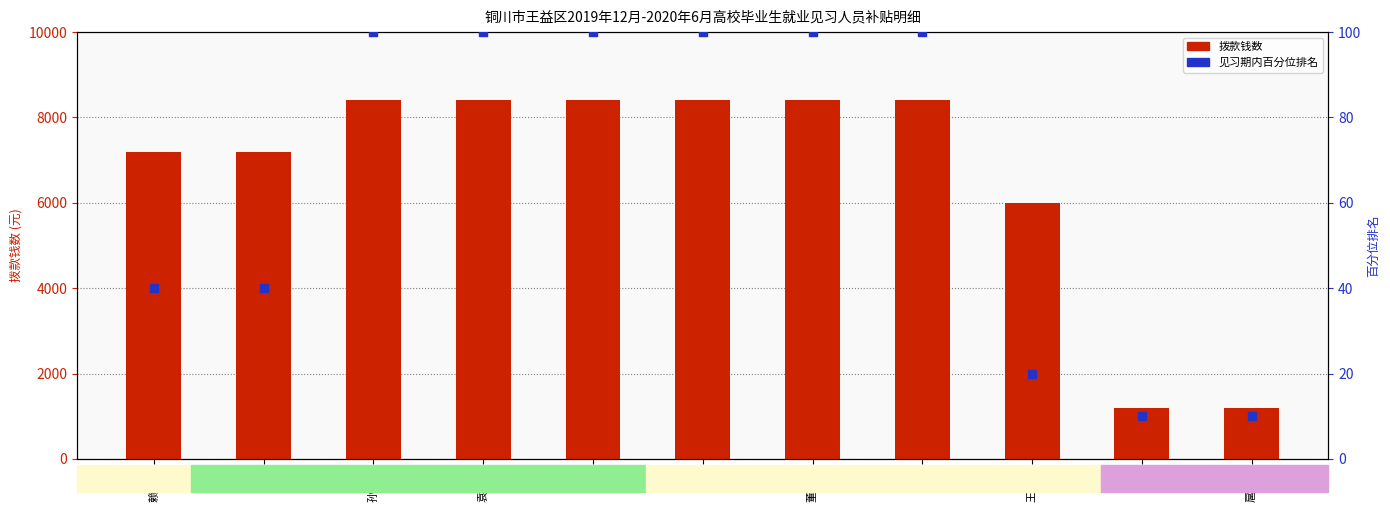

Is the value of 拨款钱数 at 侯筱 greater than the value of 见习期内百分位排名 at 孙晓梅?

Yes